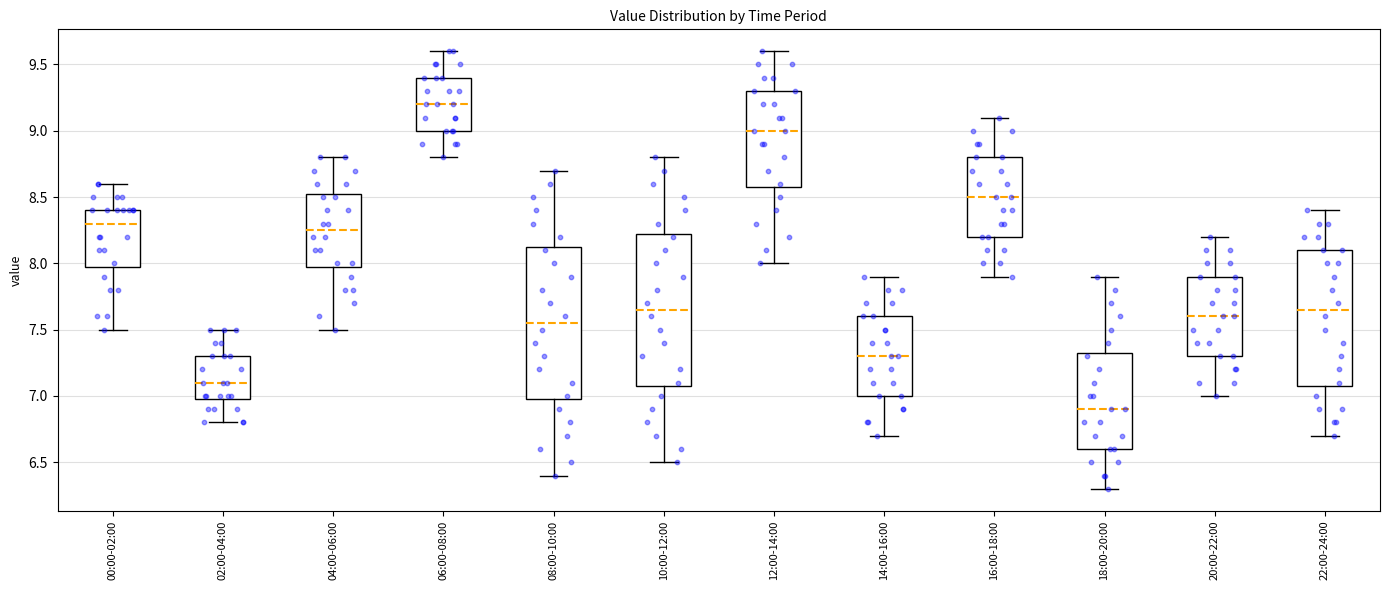

Reading left to right, read every box against the y-axis: the position of its median line, the range the box covers, and the ends of its whiskers. The values are not printed on the chart, so give them approximately, as read against the axis.

00:00-02:00: median 8.30, box 8.00 to 8.40, whiskers 7.50 to 8.60
02:00-04:00: median 7.10, box 7.00 to 7.30, whiskers 6.80 to 7.50
04:00-06:00: median 8.25, box 8.00 to 8.55, whiskers 7.50 to 8.80
06:00-08:00: median 9.20, box 9.00 to 9.40, whiskers 8.80 to 9.60
08:00-10:00: median 7.55, box 7.00 to 8.15, whiskers 6.40 to 8.70
10:00-12:00: median 7.65, box 7.10 to 8.25, whiskers 6.50 to 8.80
12:00-14:00: median 9.00, box 8.60 to 9.30, whiskers 8.00 to 9.60
14:00-16:00: median 7.30, box 7.00 to 7.60, whiskers 6.70 to 7.90
16:00-18:00: median 8.50, box 8.20 to 8.80, whiskers 7.90 to 9.10
18:00-20:00: median 6.90, box 6.60 to 7.35, whiskers 6.30 to 7.90
20:00-22:00: median 7.60, box 7.30 to 7.90, whiskers 7.00 to 8.20
22:00-24:00: median 7.65, box 7.10 to 8.10, whiskers 6.70 to 8.40